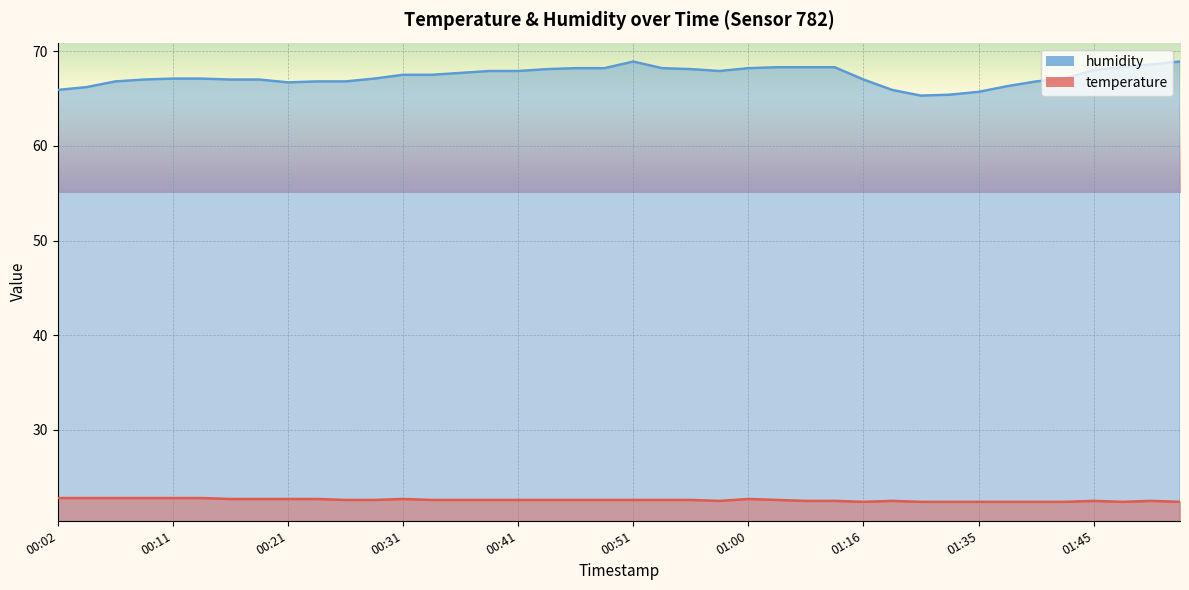

Reading left to right, what are all the values shown in this chart?

temperature: 22.8	22.8	22.8	22.8	22.8	22.8	22.7	22.7	22.7	22.7	22.6	22.6	22.7	22.6	22.6	22.6	22.6	22.6	22.6	22.6	22.6	22.6	22.6	22.5	22.7	22.6	22.5	22.5	22.4	22.5	22.4	22.4	22.4	22.4	22.4	22.4	22.5	22.4	22.5	22.4
humidity: 65.9	66.2	66.8	67.0	67.1	67.1	67.0	67.0	66.7	66.8	66.8	67.1	67.5	67.5	67.7	67.9	67.9	68.1	68.2	68.2	68.9	68.2	68.1	67.9	68.2	68.3	68.3	68.3	67.0	65.9	65.3	65.4	65.7	66.3	66.8	67.1	68.0	68.3	68.6	68.9